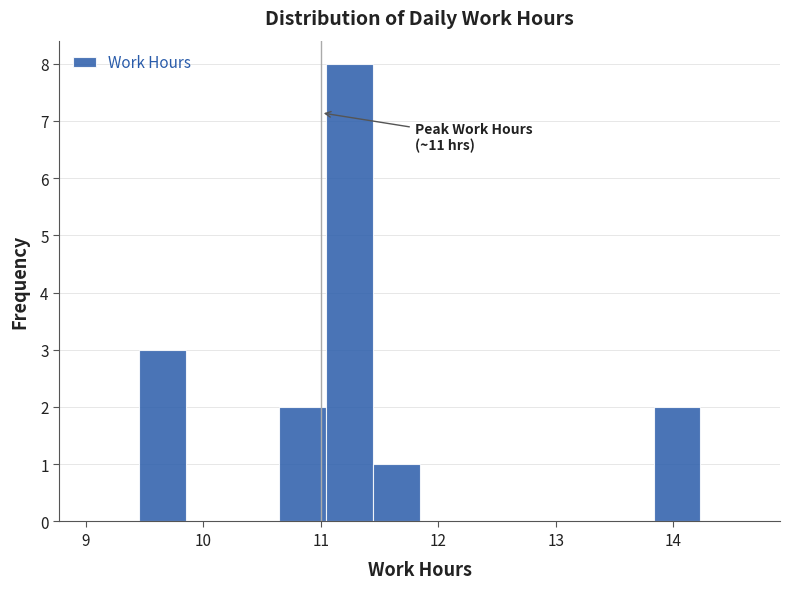

Read against the x-axis, roughly where is the centre of the tallest bar?

11.2